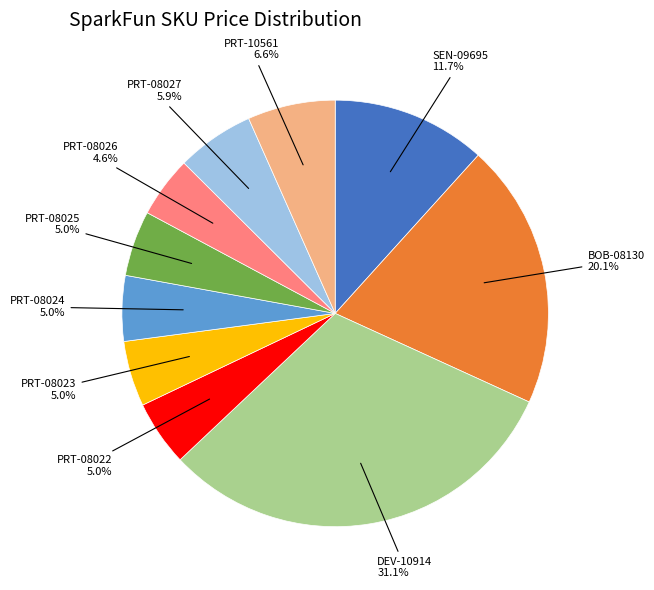

Does any single category account for the majority?

No